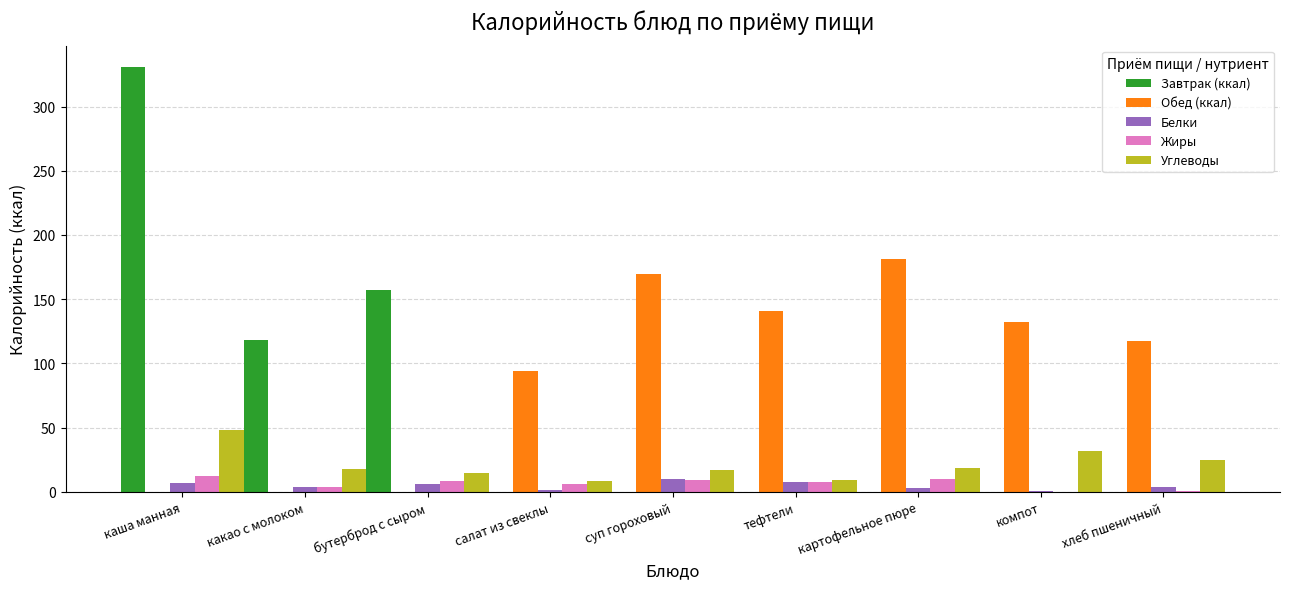

Count the number of data series in this chart.

5